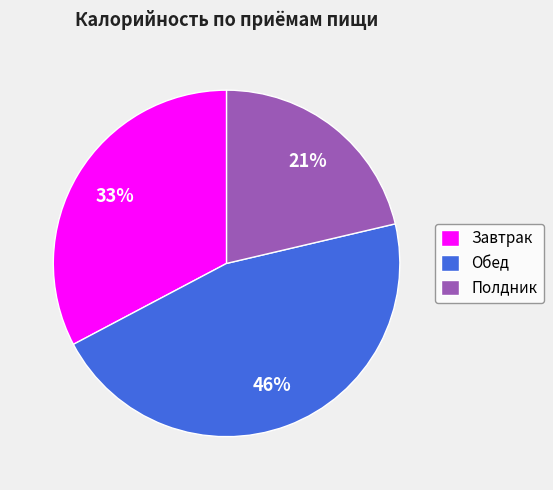

Does any single category account for the majority?

No